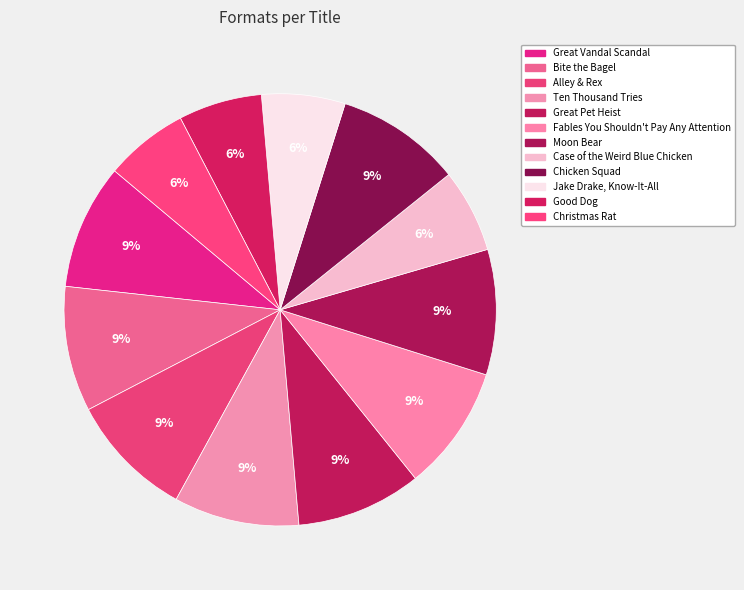

How many segments does this pie chart have?

12